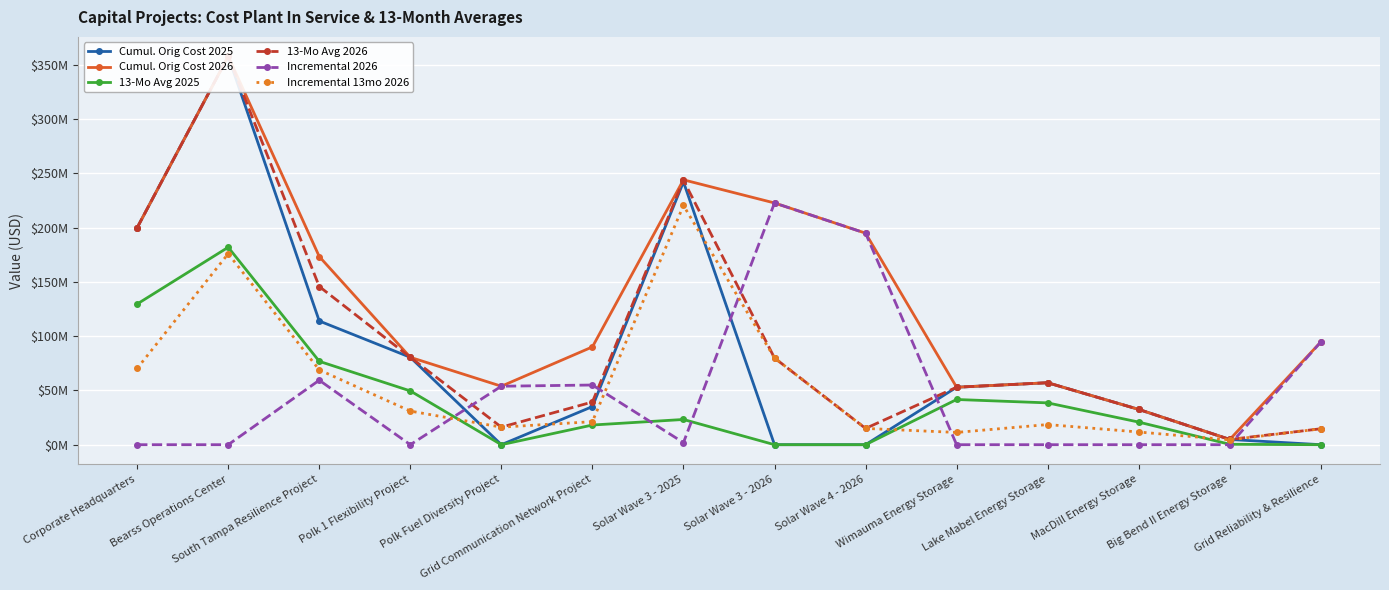

What is the label of the 12th point from the left?

MacDill Energy Storage